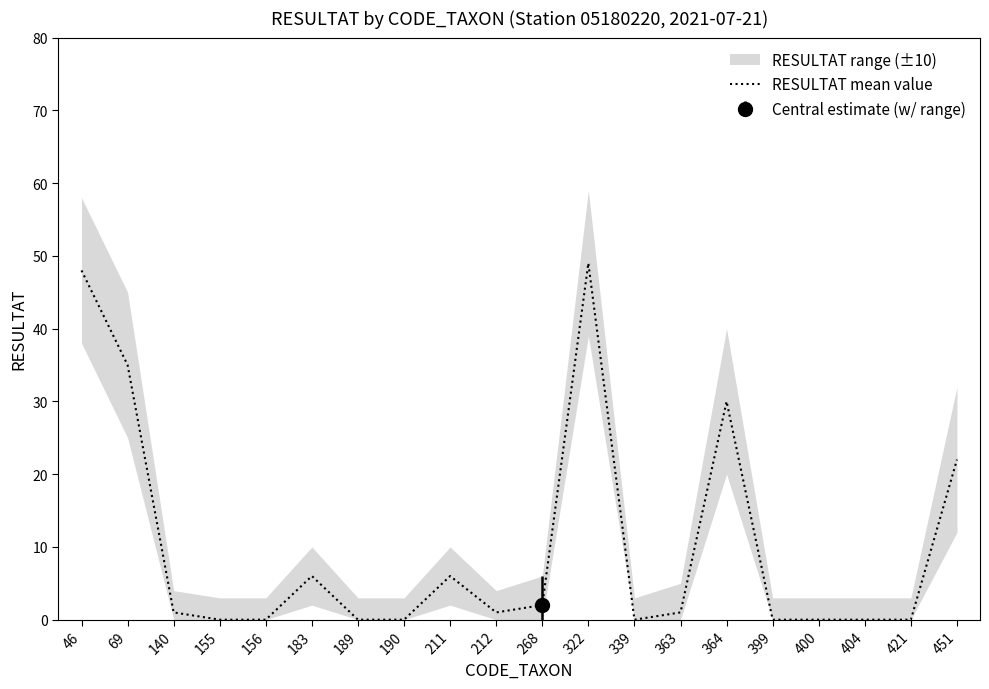

True or false: the data has more than 1 interior local peaks.

True